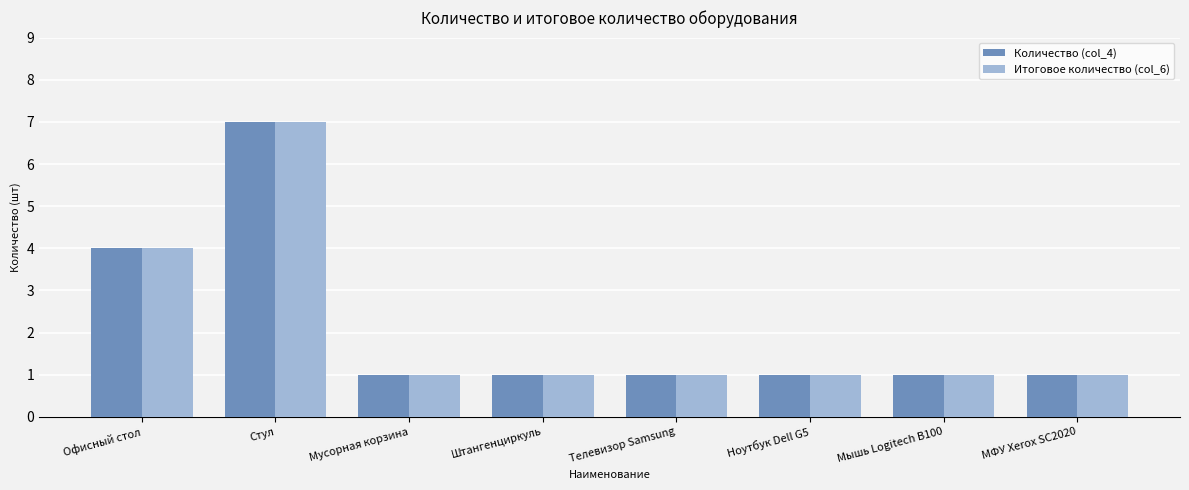

Is it true that Количество (col_4) equals 0 at Ноутбук Dell G5?

False